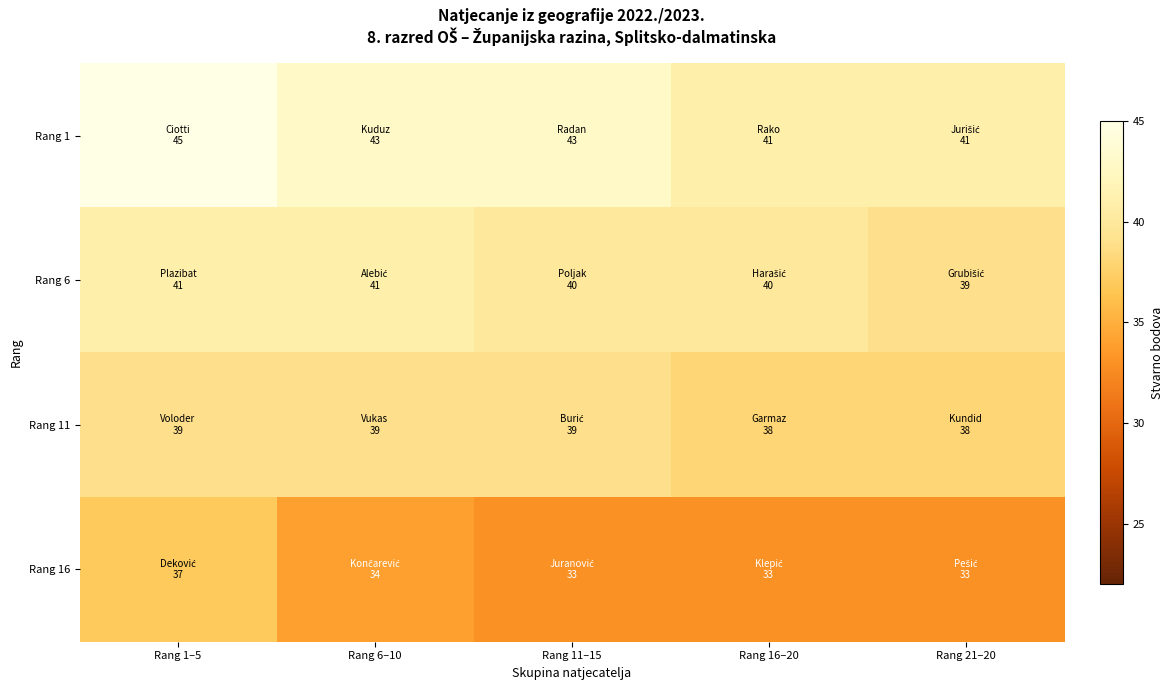

Which has a higher value, Rang 6–10 or Rang 16–20?

Rang 6–10